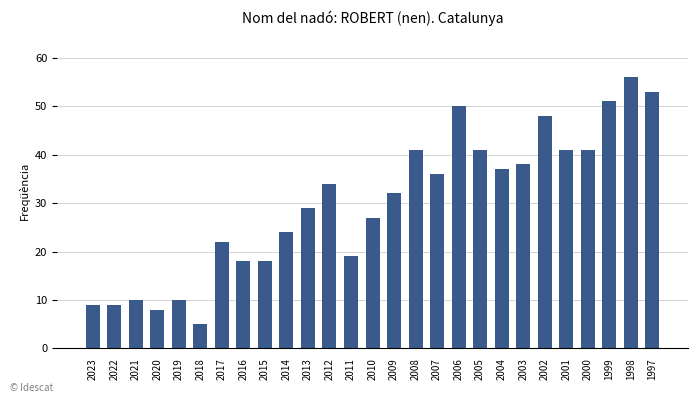

What is the sum of the values at 2000 and 2021?

51